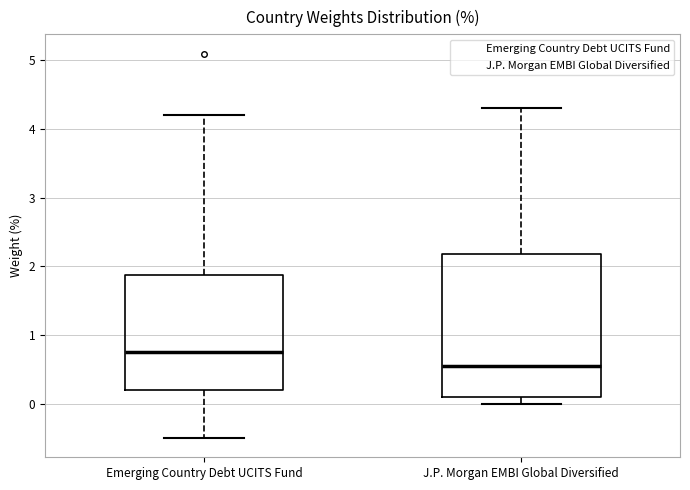

Where is the lower edge of the box for J.P. Morgan EMBI Global Diversified on the y-axis? The values are not printed on the chart, so give them approximately, as read against the axis.

0.1